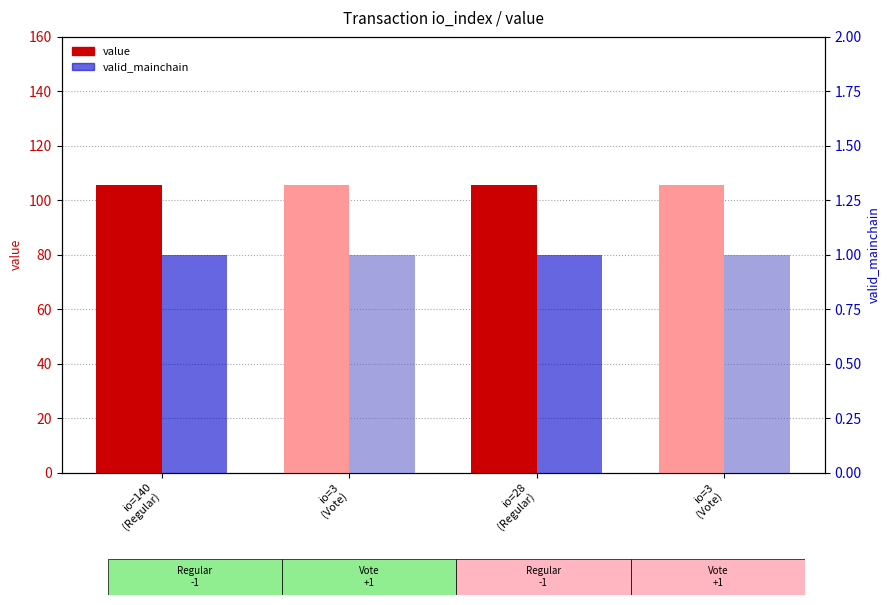

The value series shows 167.5 at io=3
(Vote). True or false?

False